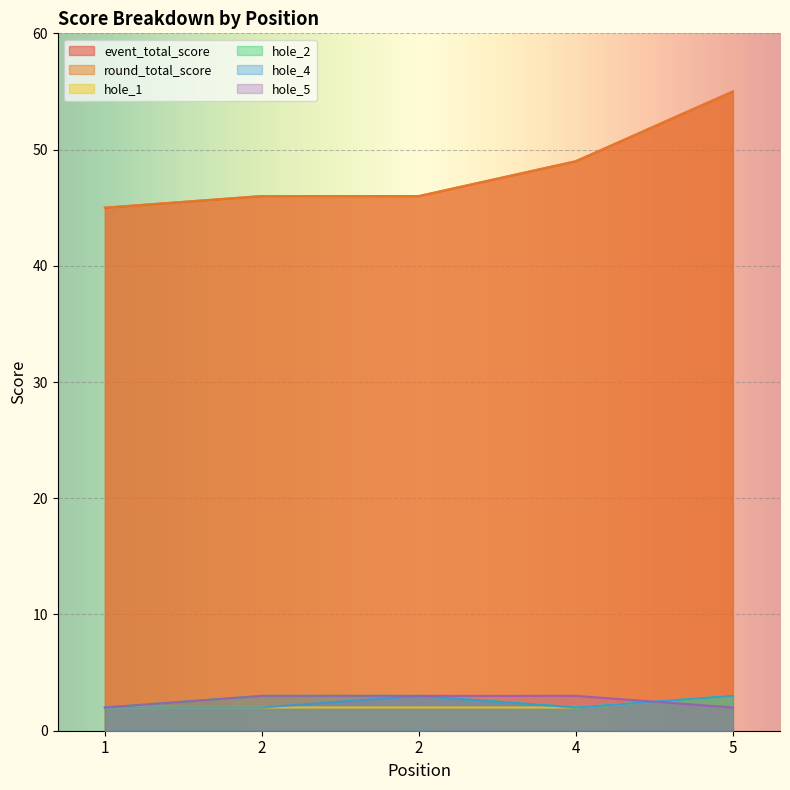

Is it true that hole_1 equals 2 at 4?

True